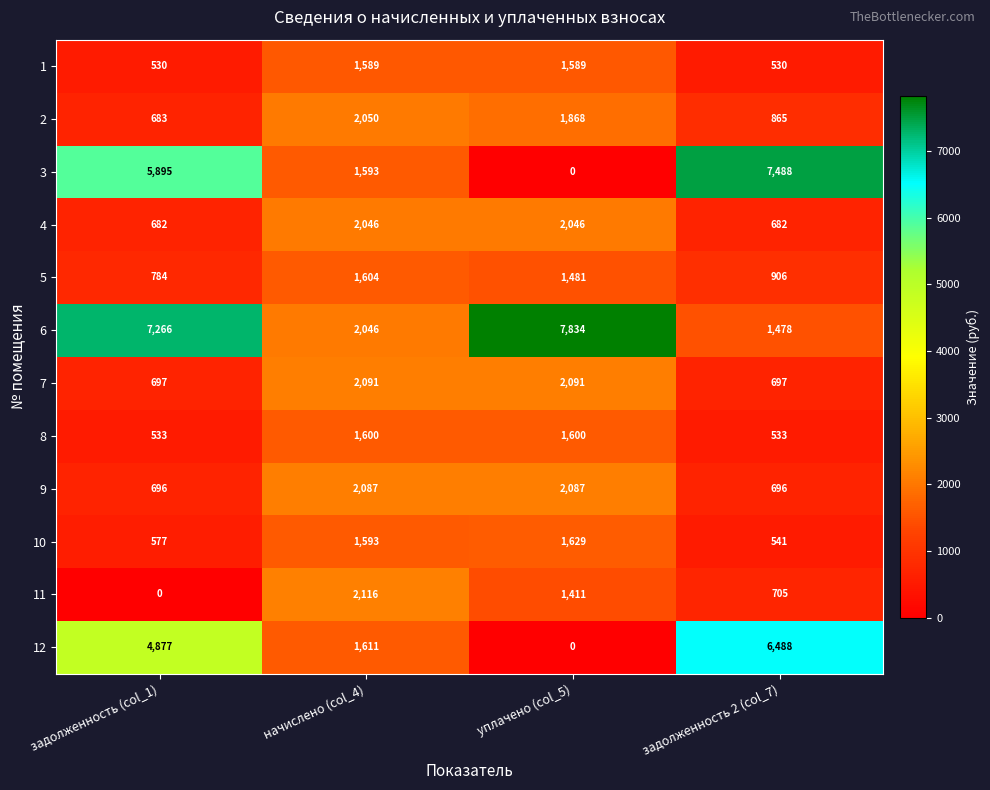

Rank the series at задолженность (col_1) from lowest to highest value.

11, 1, 8, 10, 4, 2, 9, 7, 5, 12, 3, 6